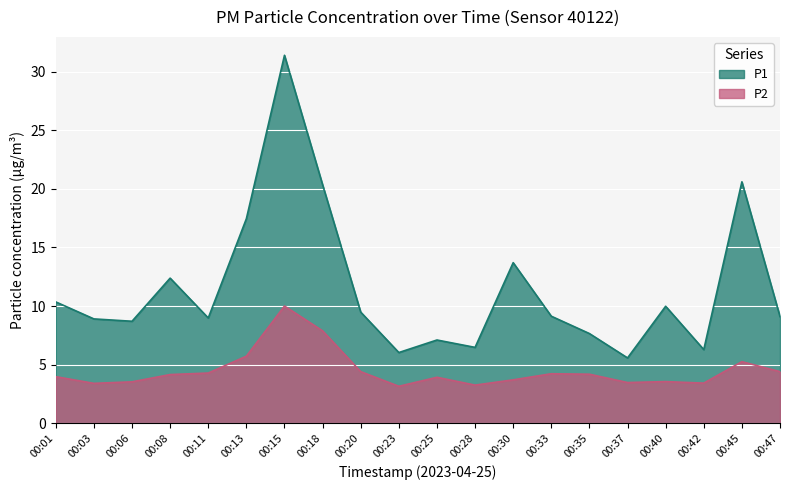

How many values in the P2 series are below 4?

10